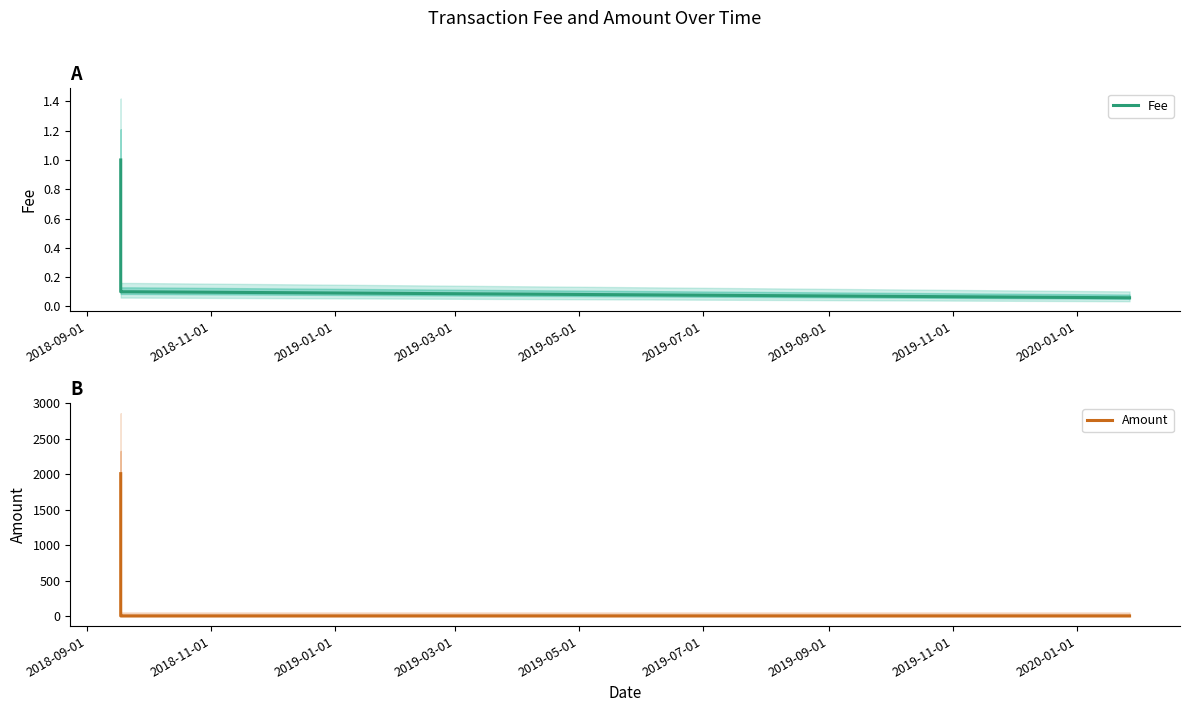

True or false: Amount has a value of 412.3 at 2018-09-01.

False